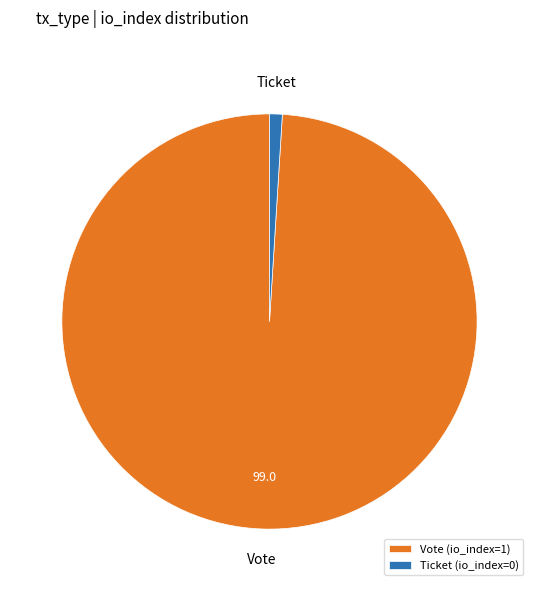

What is the smallest slice in the pie chart?

Ticket